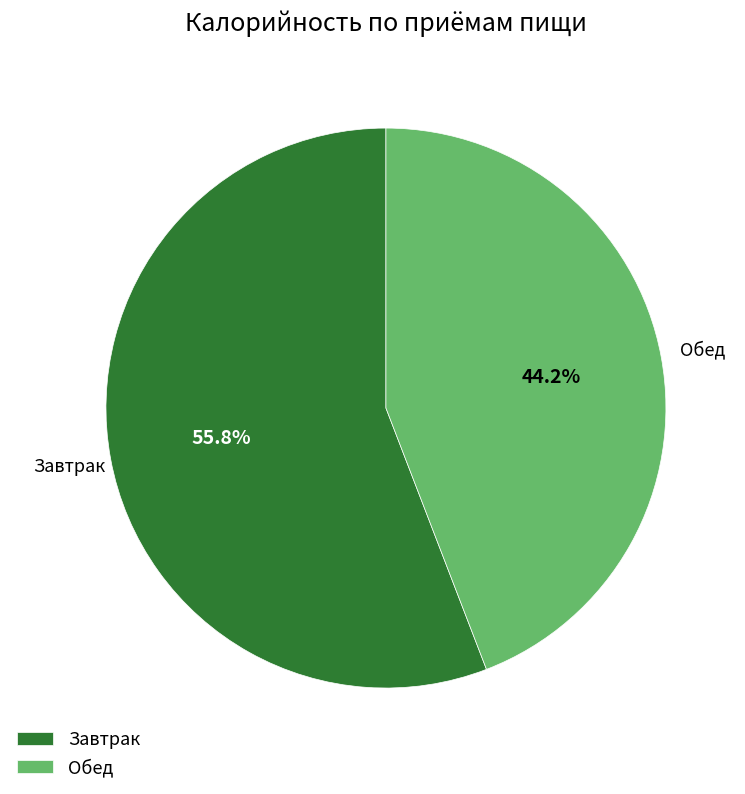

To the nearest percent, what percentage of the pie is Обед?

44%